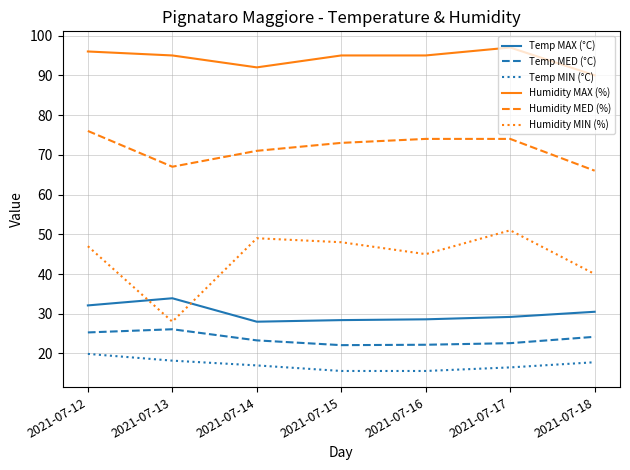

True or false: Temp MIN (°C) has a value of 30.7 at 2021-07-18.

False